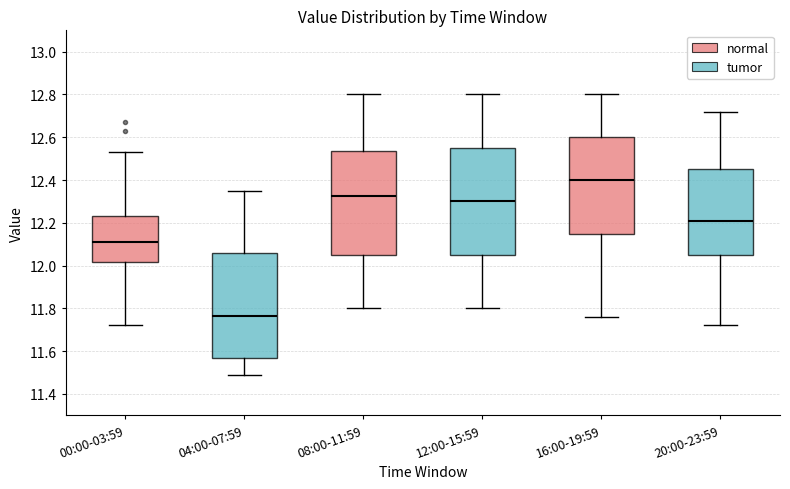

Reading left to right, transcribe this box plot: for each box, give where its median line is, the range the box spans, and where its two whiskers end, as read against the y-axis. The values are not printed on the chart, so give them approximately, as read against the axis.

00:00-03:59: median 12.12, box 12.02 to 12.24, whiskers 11.72 to 12.54
04:00-07:59: median 11.76, box 11.58 to 12.06, whiskers 11.50 to 12.36
08:00-11:59: median 12.32, box 12.06 to 12.54, whiskers 11.80 to 12.80
12:00-15:59: median 12.30, box 12.06 to 12.56, whiskers 11.80 to 12.80
16:00-19:59: median 12.40, box 12.16 to 12.60, whiskers 11.76 to 12.80
20:00-23:59: median 12.22, box 12.04 to 12.46, whiskers 11.72 to 12.72